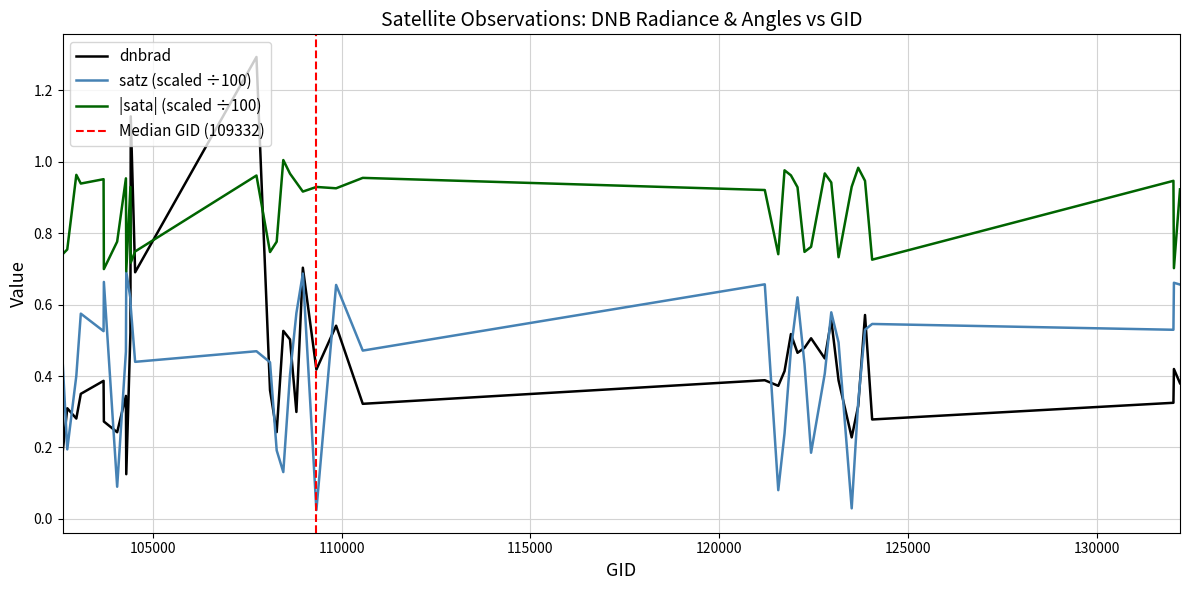

After their last crossing, which series has the higher values: dnbrad or |sata| (scaled ÷100)?

|sata| (scaled ÷100)